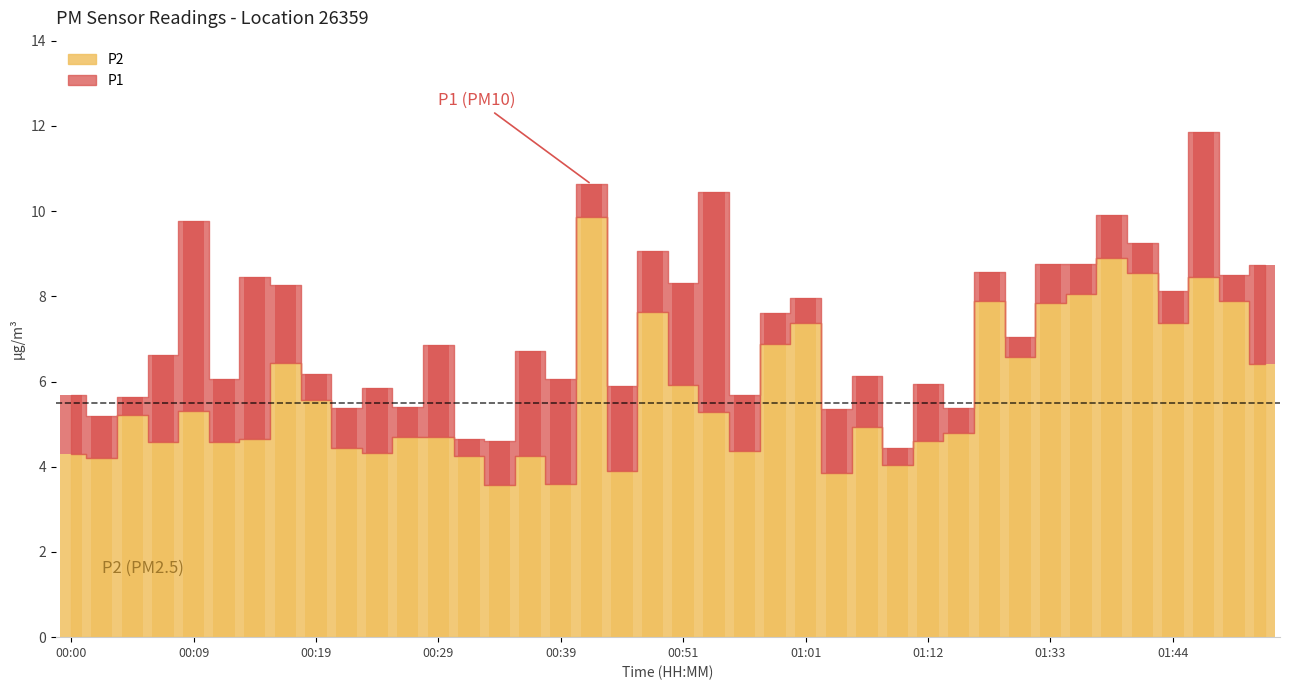

At how many categories does at least one series exceed 9?

7